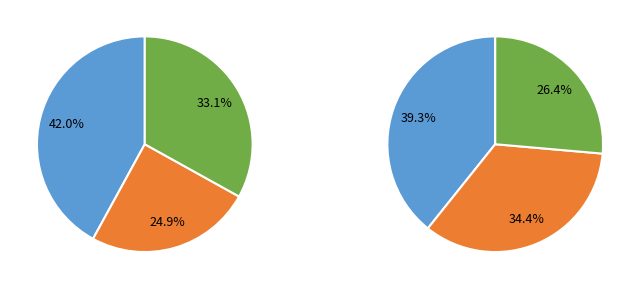

The 0 slice represents 42% of the pie. True or false?

True